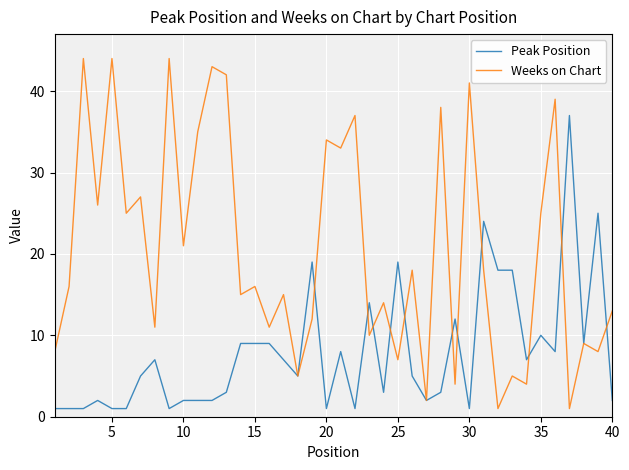

What is the maximum value for Weeks on Chart?

44